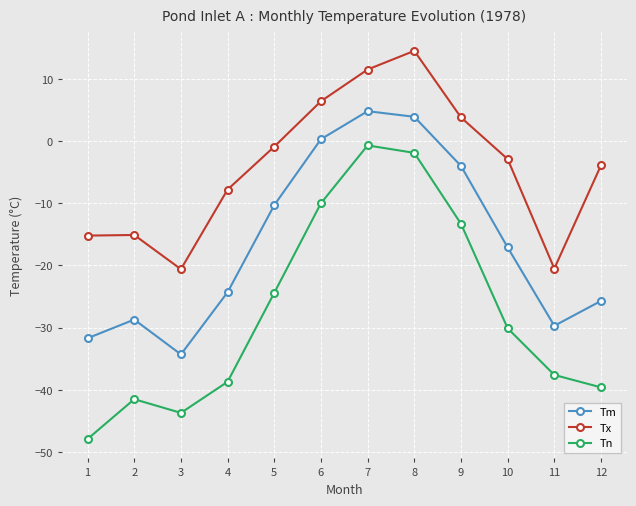

What is the difference between the highest and lowest values at 2?

26.4